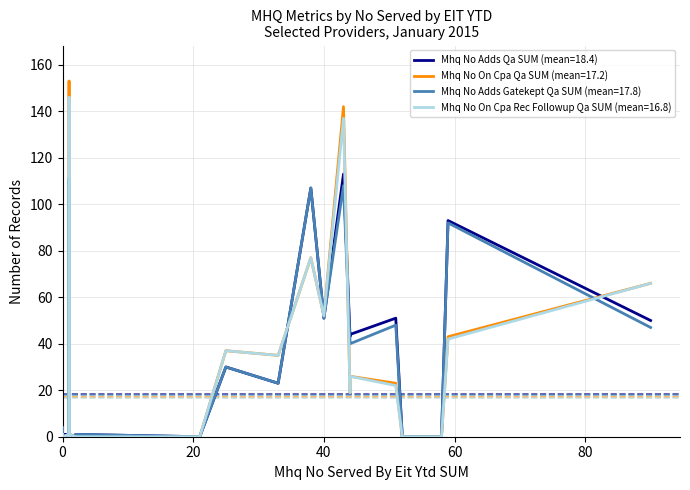

What is the difference between the highest and lowest values at 4?

42